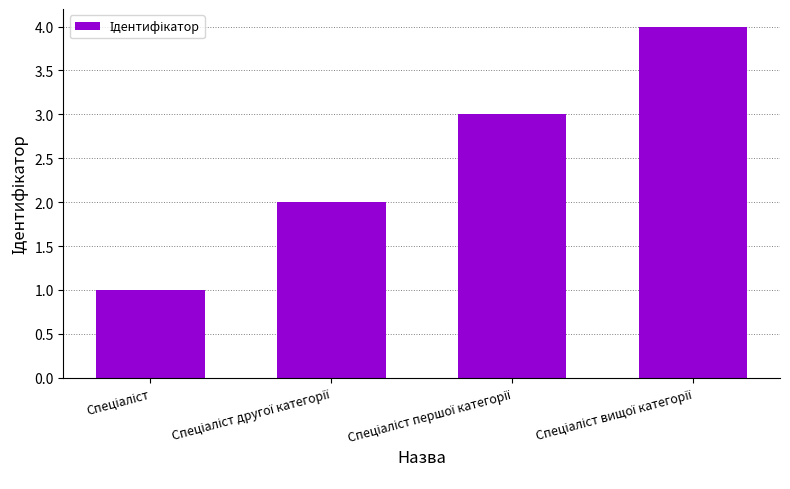

What is the difference between the maximum and second lowest values?

2